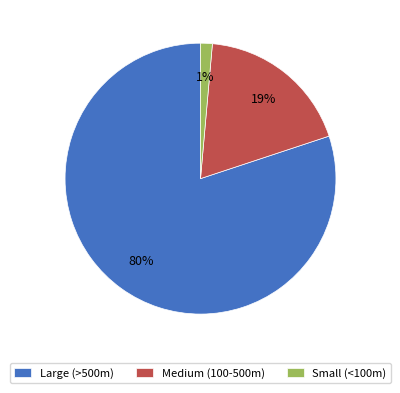

The Medium (100-500m) slice represents 28% of the pie. True or false?

False